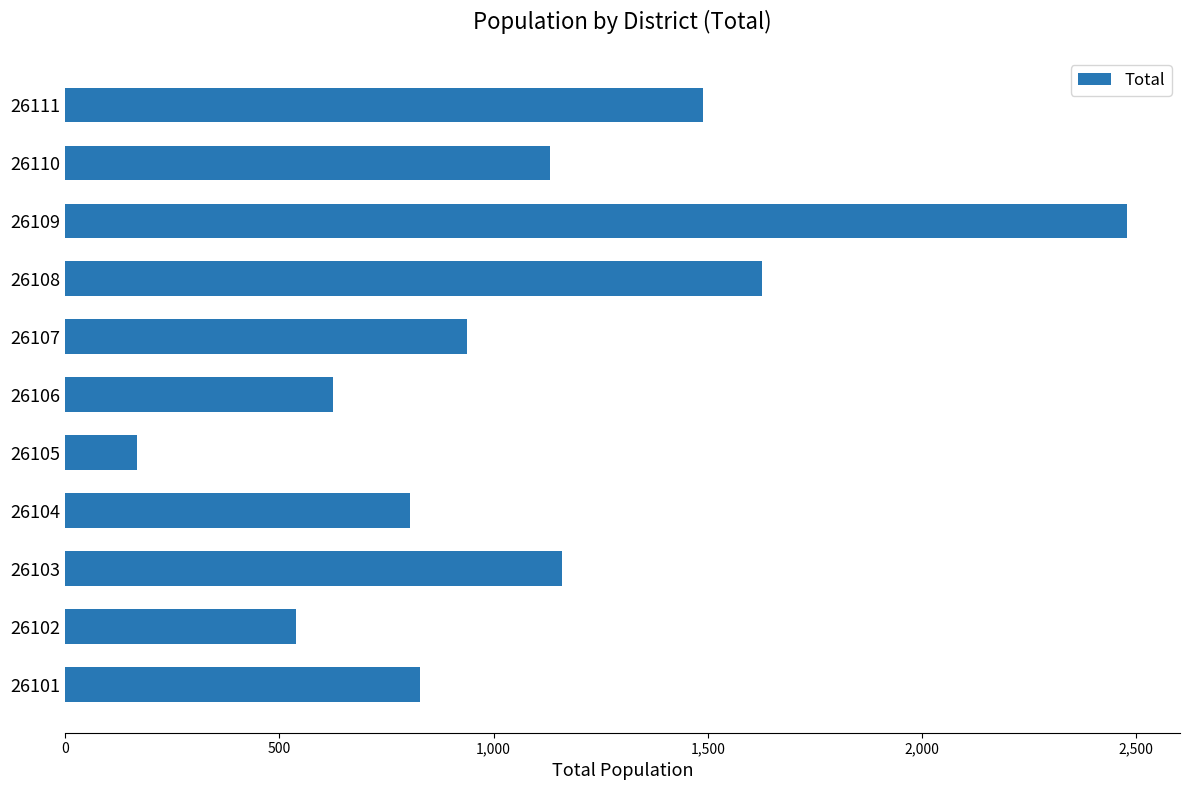

Reading bottom to top, list all the values displayed in this chart.

828	539	1160	805	169	625	939	1626	2478	1131	1489